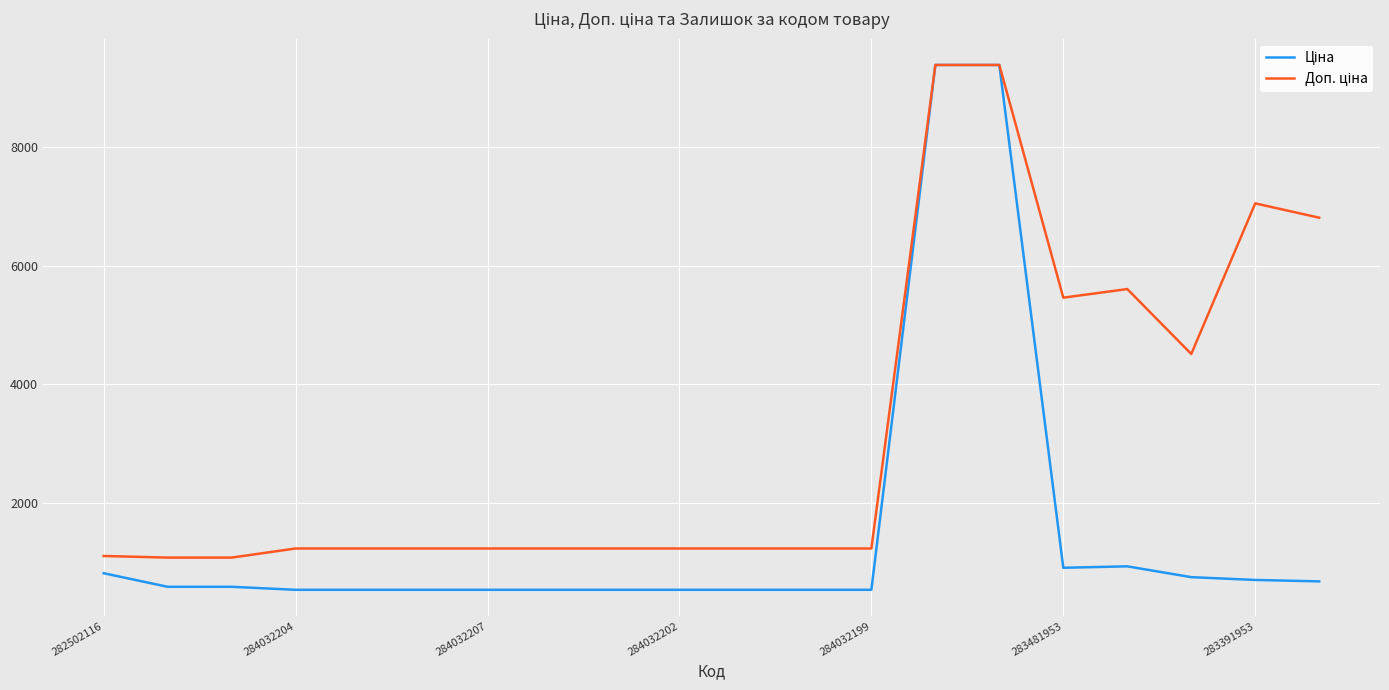

What is the smallest value displayed?

539.0